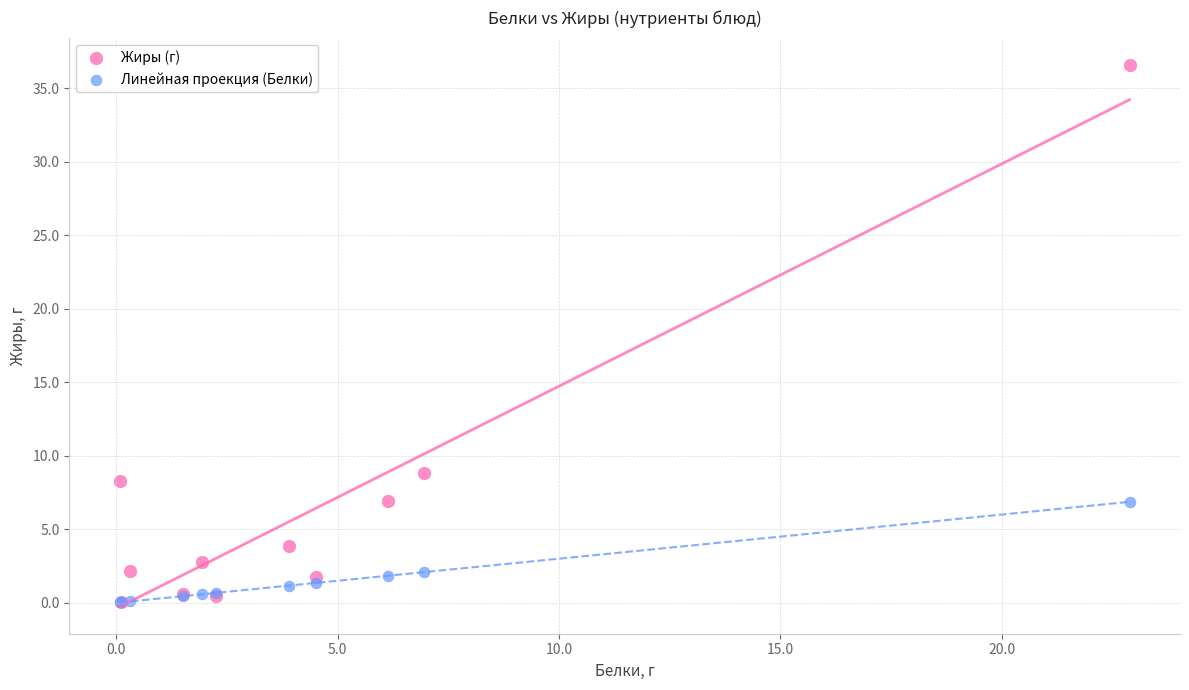

Which series reaches the maximum Y coordinate?

Жиры (г)